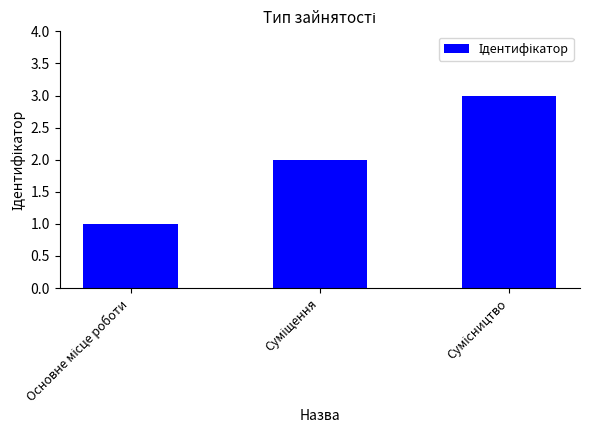

What is the greatest value displayed?

3